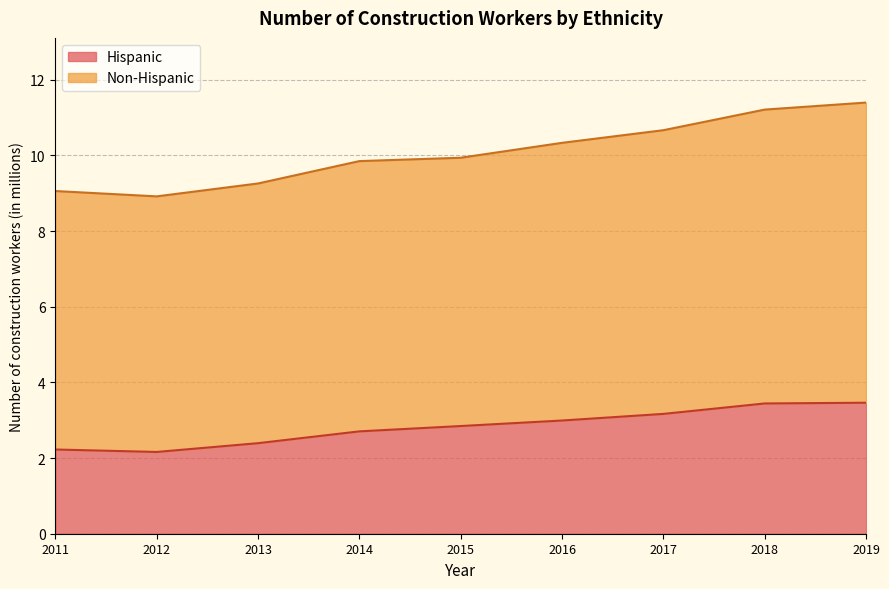

Which has a higher value, 2014 or 2016?

2016